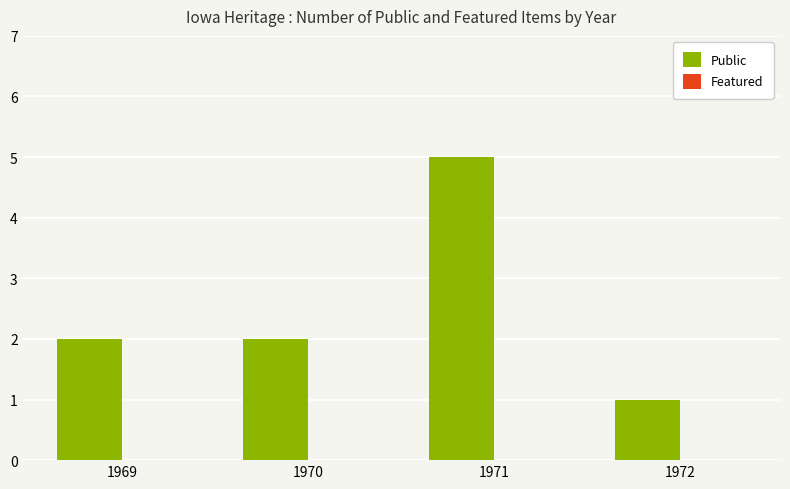

Are the bars horizontal?

No